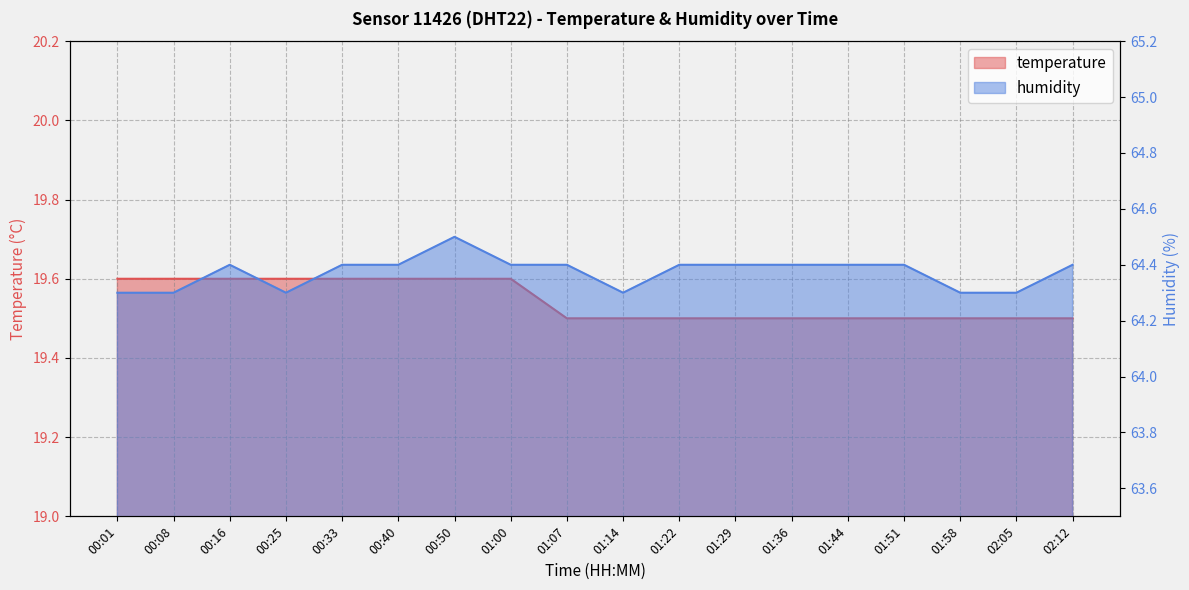

Between 01:00 and 01:51, which series saw the biggest shift?

temperature